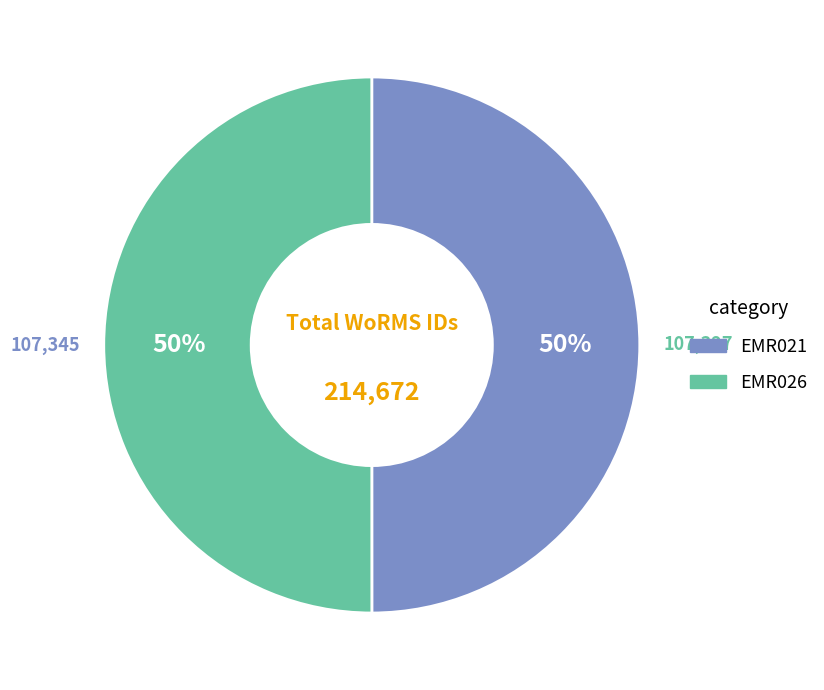

Do EMR021 and EMR026 together represent more than half of the pie?

Yes